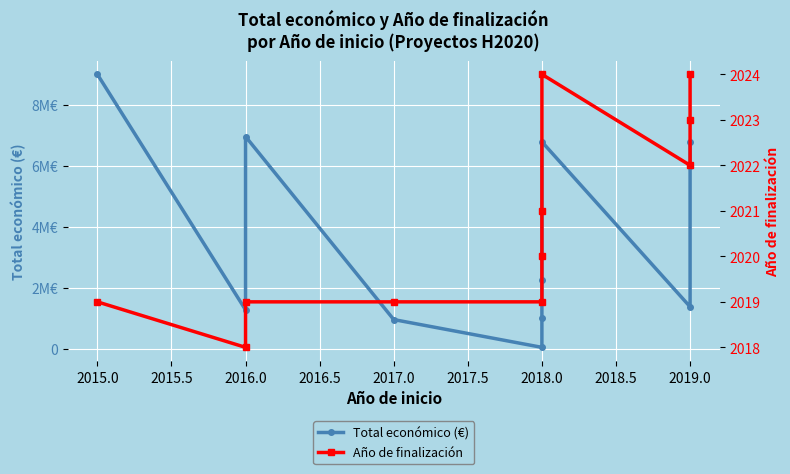

What is the smallest value displayed?

2018